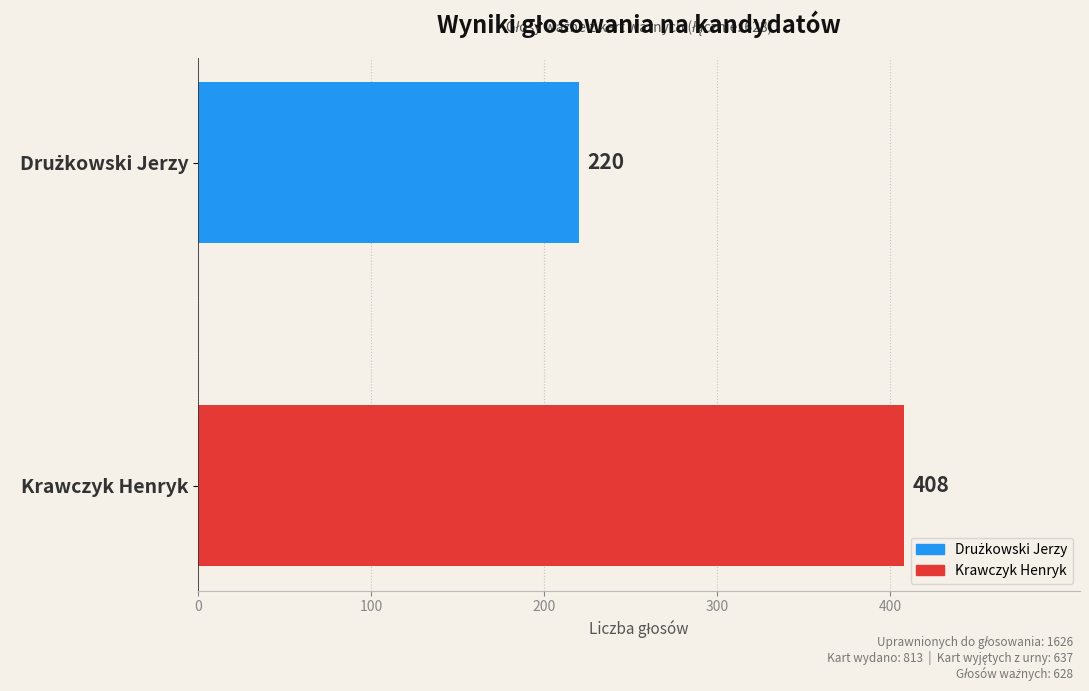

Are the bars horizontal?

Yes